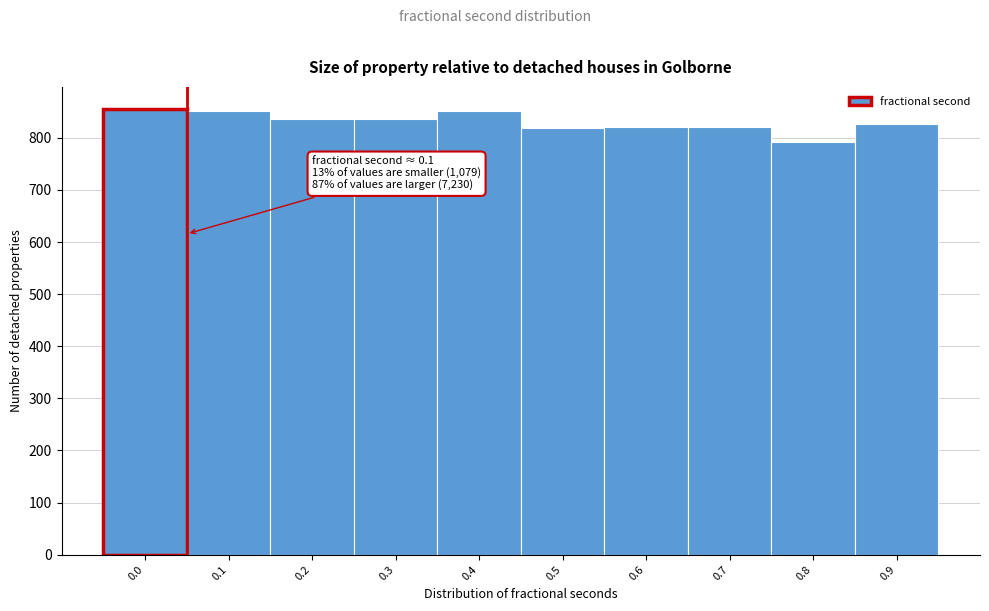

The value at 0.9 is 826. True or false?

True